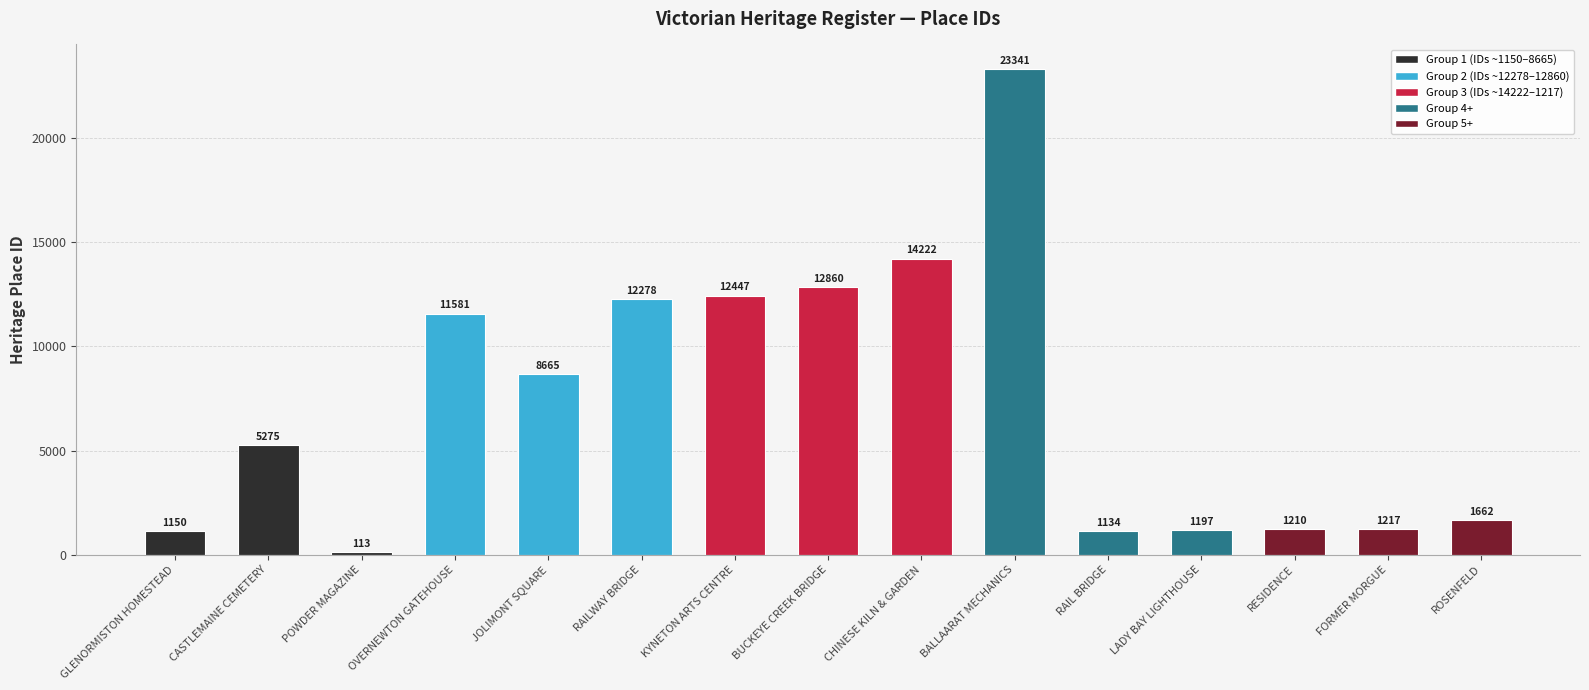

Reading right to left, list all the values displayed in this chart.

ROSENFELD=1662	FORMER MORGUE=1217	RESIDENCE=1210	LADY BAY LIGHTHOUSE=1197	RAIL BRIDGE=1134	BALLAARAT MECHANICS=23341	CHINESE KILN & GARDEN=14222	BUCKEYE CREEK BRIDGE=12860	KYNETON ARTS CENTRE=12447	RAILWAY BRIDGE=12278	JOLIMONT SQUARE=8665	OVERNEWTON GATEHOUSE=11581	POWDER MAGAZINE=113	CASTLEMAINE CEMETERY=5275	GLENORMISTON HOMESTEAD=1150